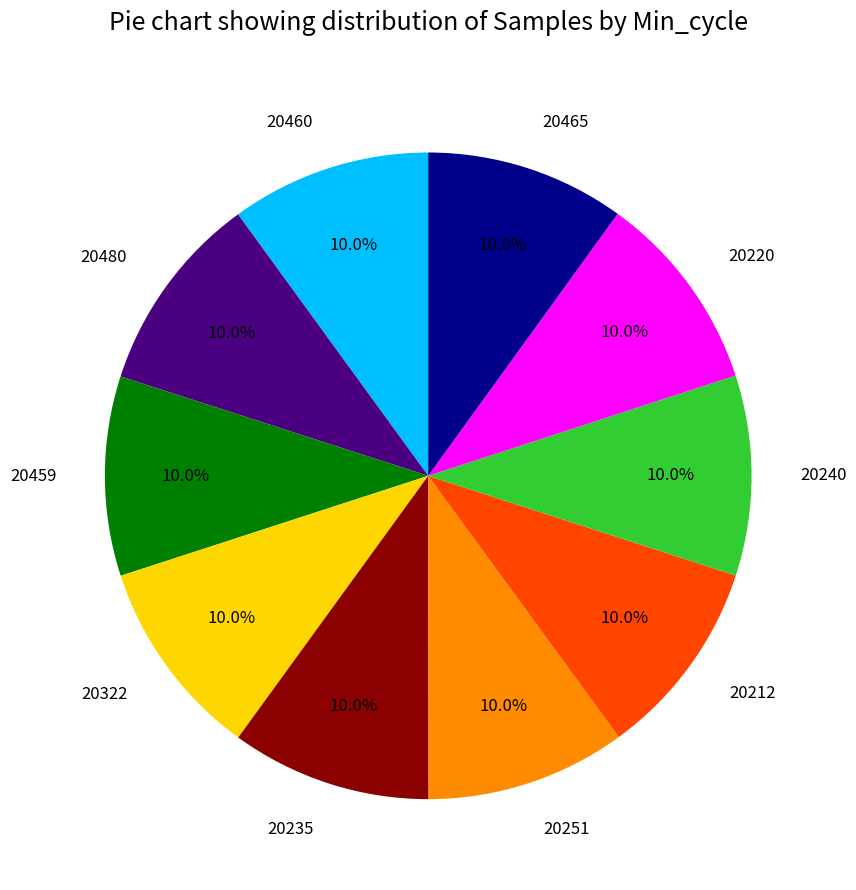

To the nearest percent, what is the average slice percentage?

10%